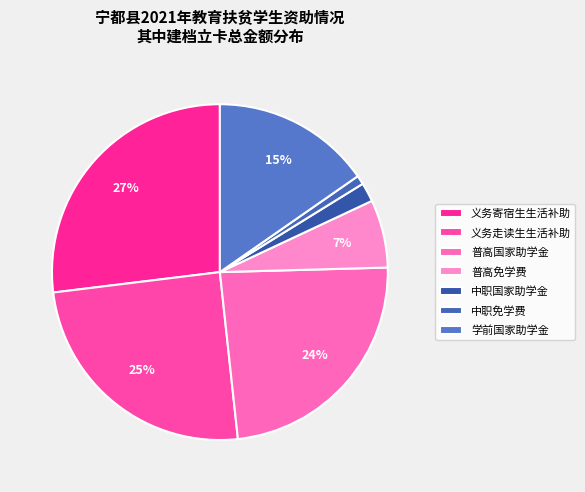

Which slice is the smallest?

中职免学费